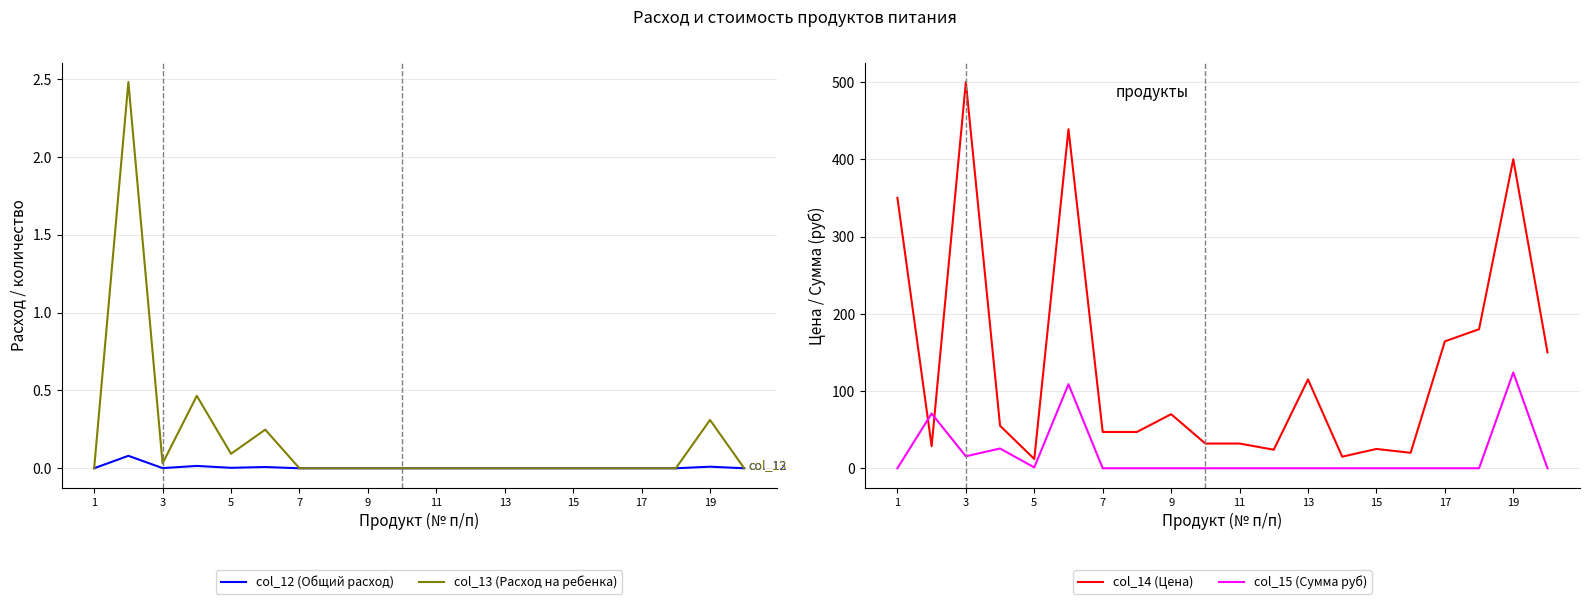

In col_14 (Цена), how many points are higher than both neighbors (excluding endpoints)?

6